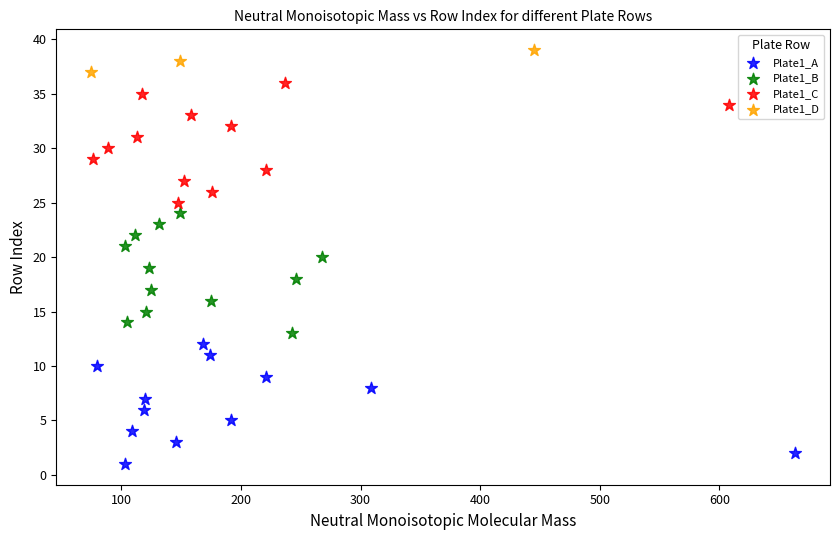

Which series reaches the maximum Y coordinate?

Plate1_D